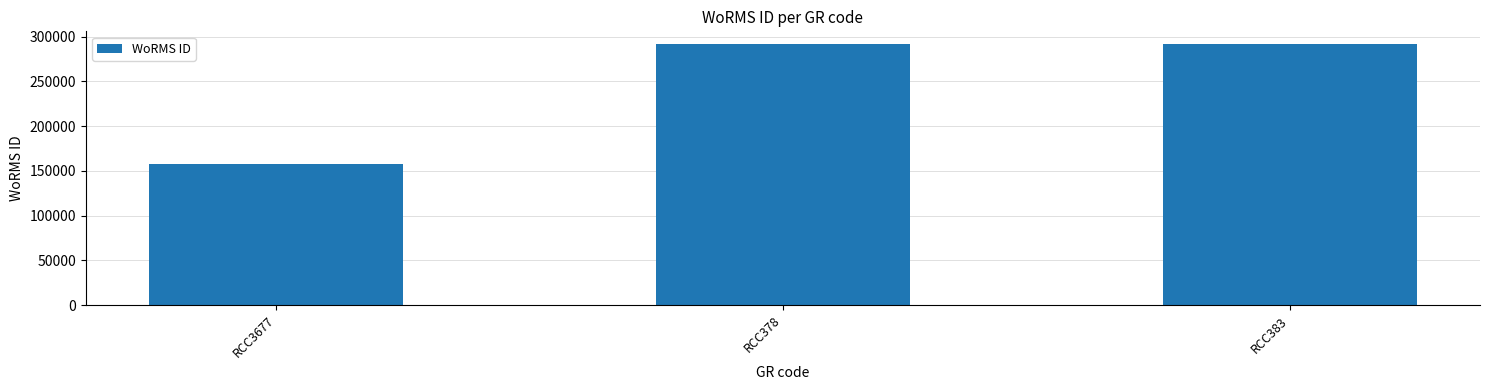

How many distinct data groups are displayed?

1